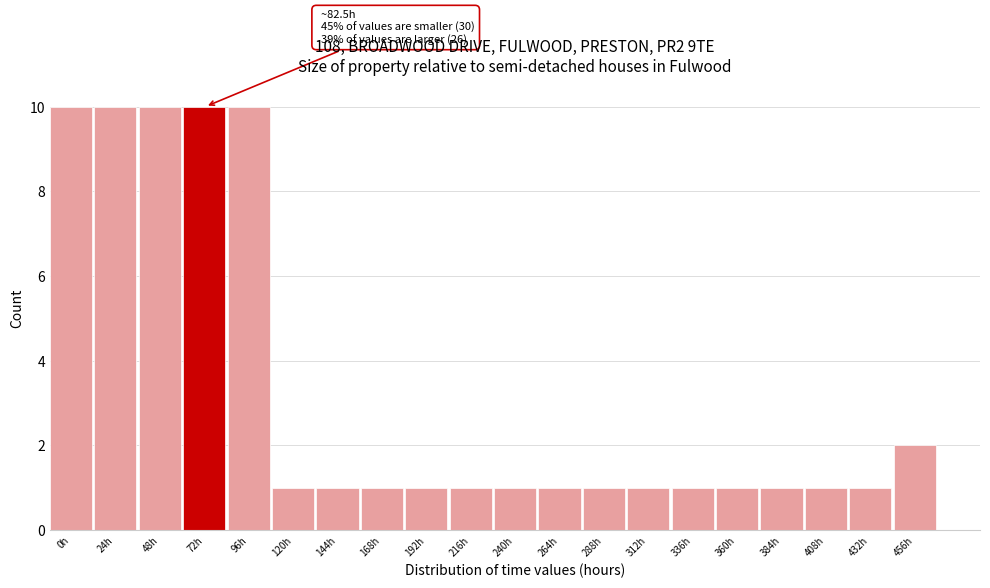

Reading left to right, transcribe all the data shown in this chart.

10	10	10	10	10	1	1	1	1	1	1	1	1	1	1	1	1	1	1	2